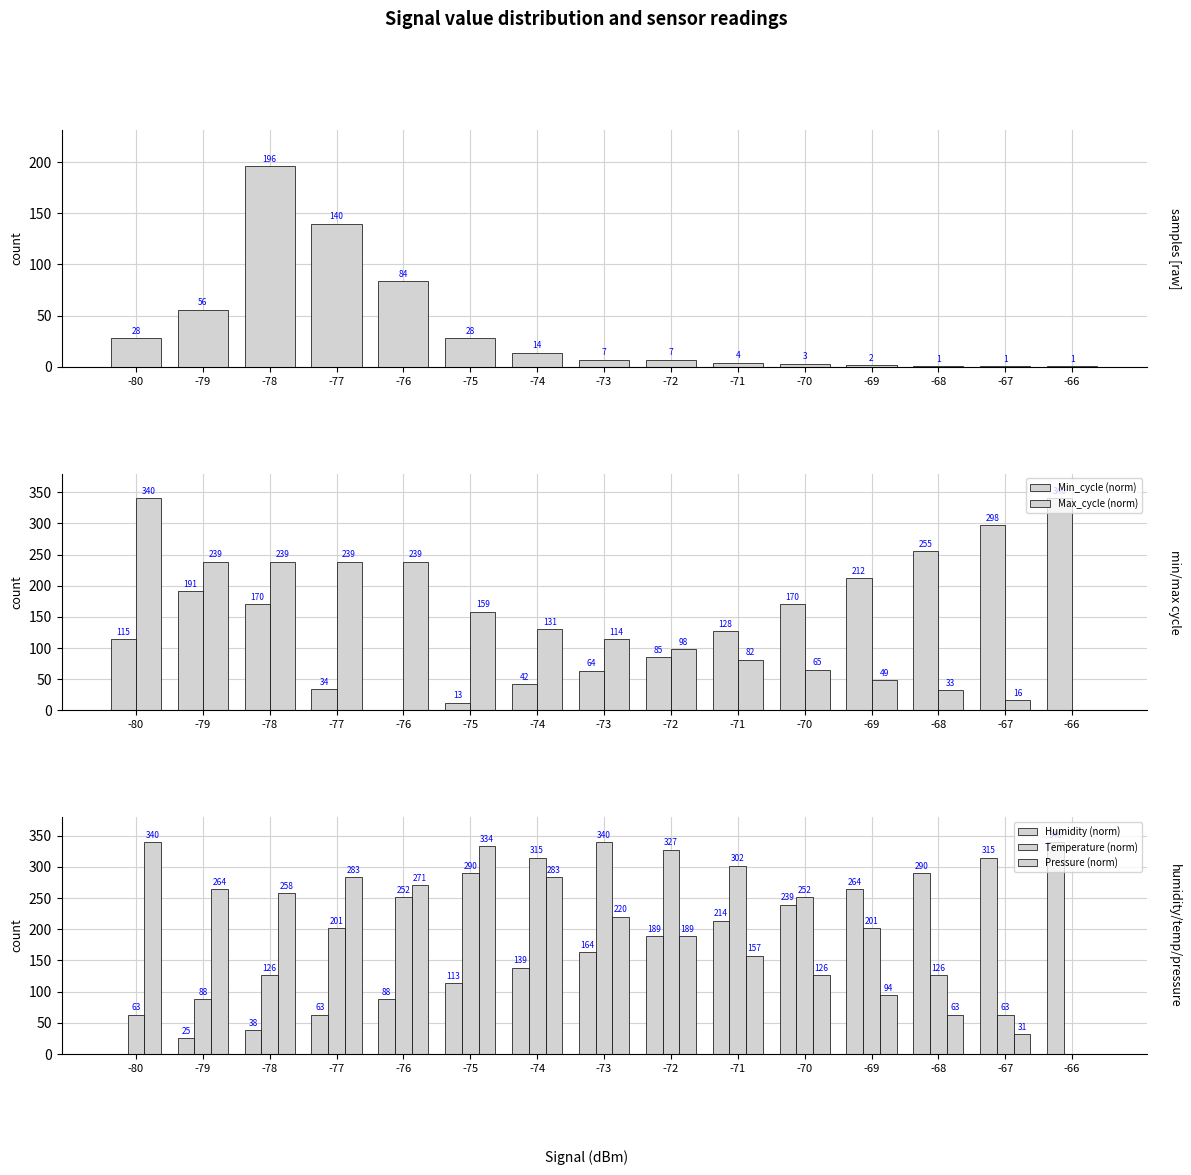

Reading left to right, list all the values displayed in this chart.

Samples: 28.0	56.0	196.0	140.0	84.0	28.0	14.0	7.0	7.0	4.0	3.0	2.0	1.0	1.0	1.0
Min_cycle (norm): 114.8	191.2	170.0	34.0	0.0	12.8	42.5	63.8	85.0	127.5	170.0	212.5	255.0	297.5	340.0
Max_cycle (norm): 340.0	238.7	238.7	238.7	238.7	158.6	130.8	114.4	98.1	81.7	65.4	49.0	32.7	16.3	0.0
Humidity (norm): 0.0	25.2	37.8	63.0	88.1	113.3	138.5	163.7	188.9	214.1	239.3	264.4	289.6	314.8	340.0
Temperature (norm): 63.0	88.1	125.9	201.5	251.9	289.6	314.8	340.0	327.4	302.2	251.9	201.5	125.9	63.0	0.0
Pressure (norm): 340.0	264.4	258.1	283.3	270.7	333.7	283.3	220.4	188.9	157.4	125.9	94.4	63.0	31.5	0.0